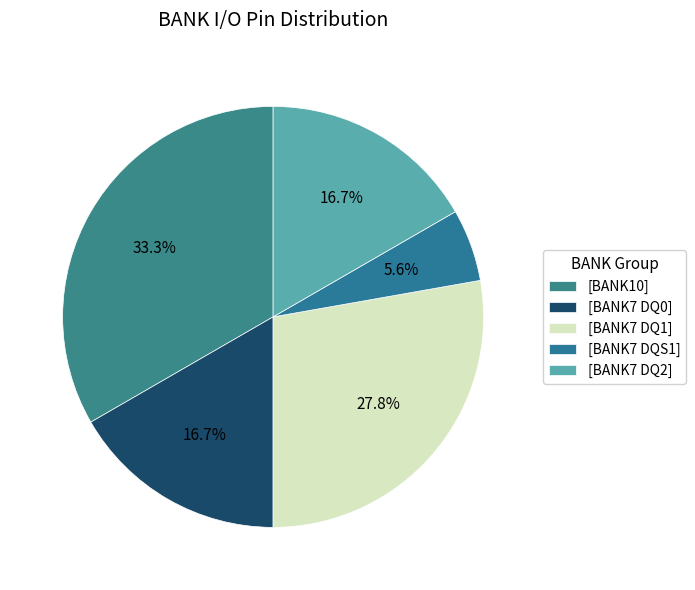

Is there any slice that represents more than half of the pie?

No